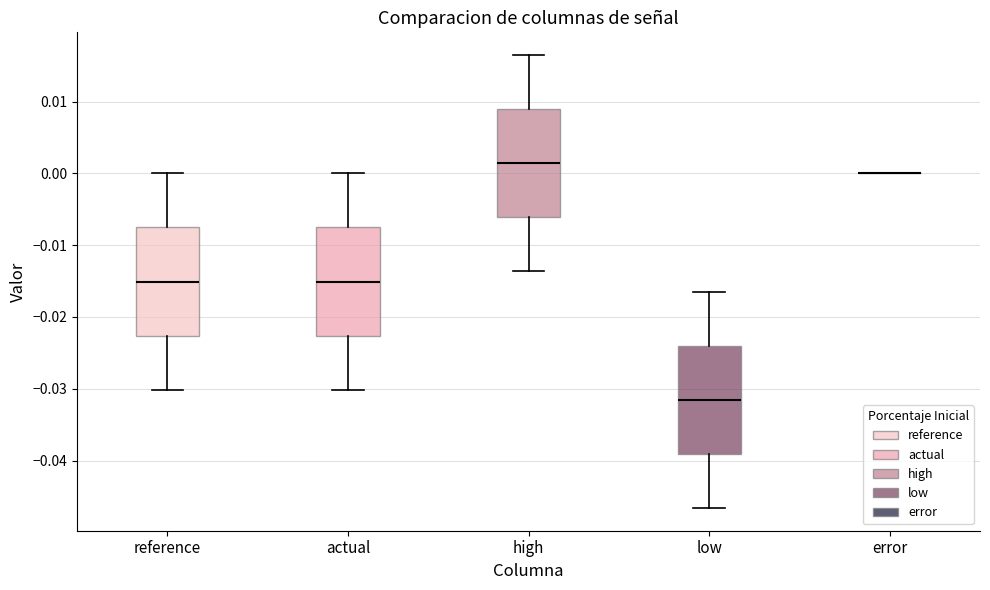

Where is the upper edge of the box for low on the y-axis? The values are not printed on the chart, so give them approximately, as read against the axis.

-0.024